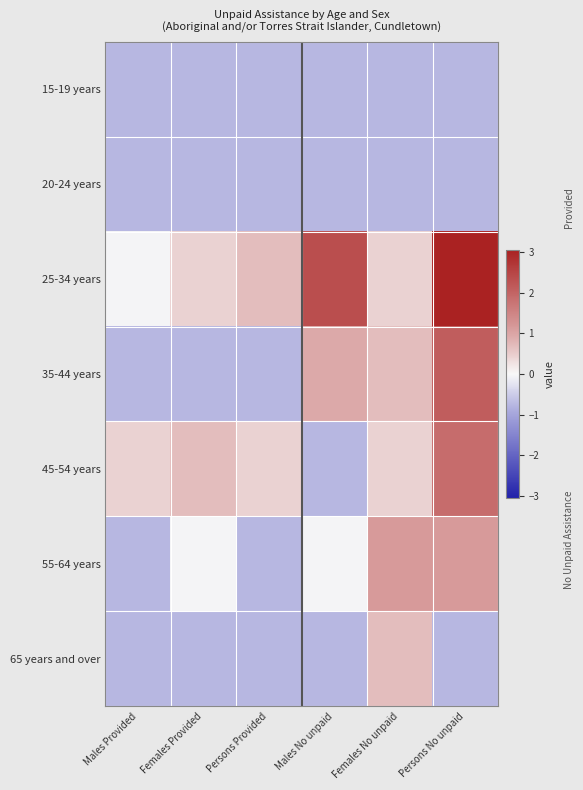

Between Males Provided and Females Provided, which is larger?

Males Provided